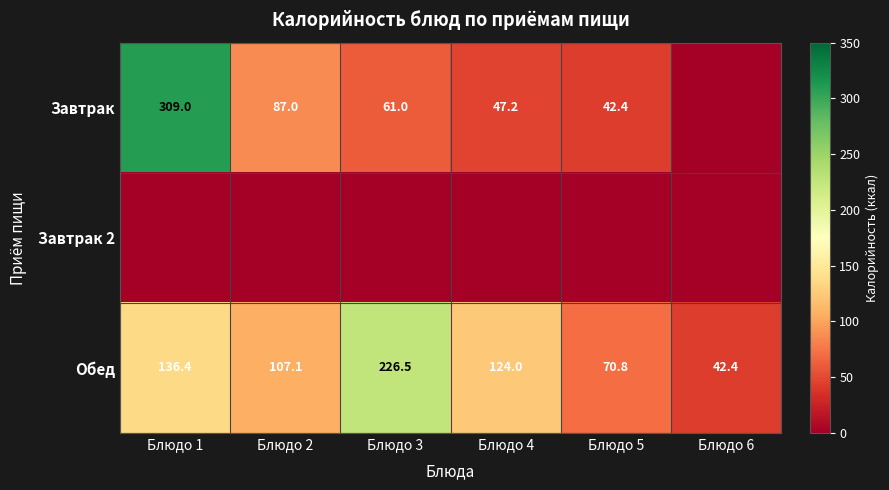

The Обед series shows 378.6 at Блюдо 3. True or false?

False